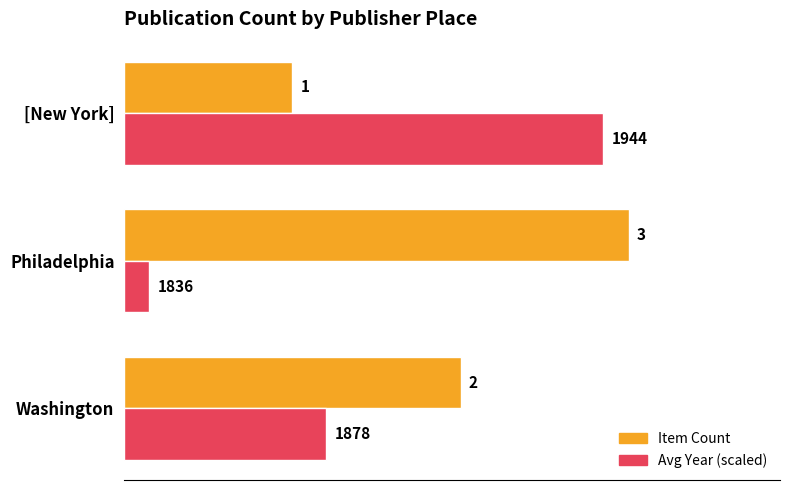

At which label does Item Count reach its peak?

Philadelphia